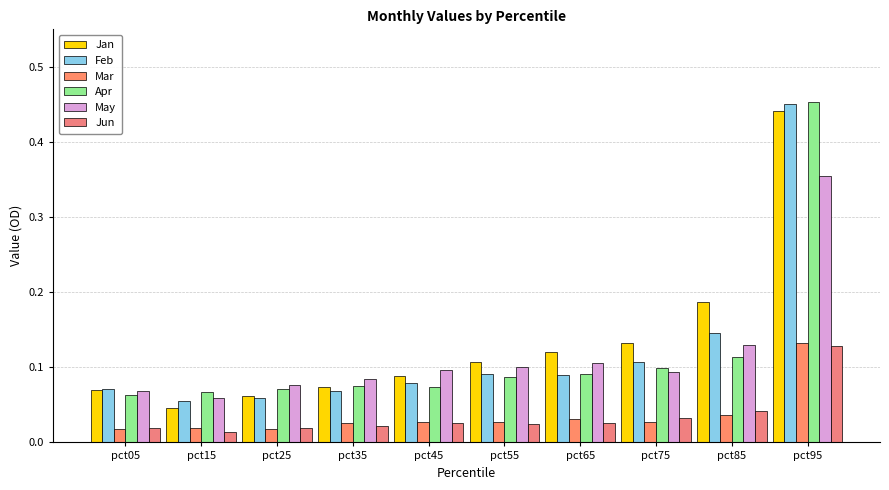

What is the sum of all Apr values?

1.2